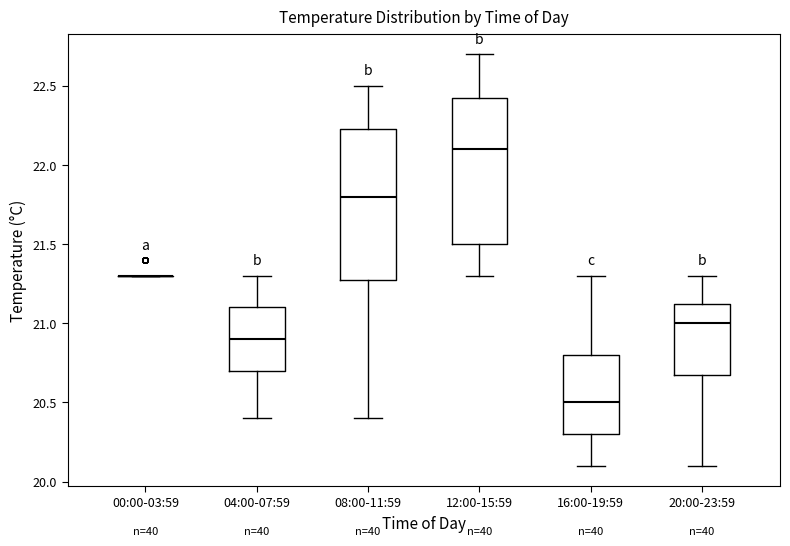

Where is the lower edge of the box for 04:00-07:59 on the y-axis? The values are not printed on the chart, so give them approximately, as read against the axis.

20.70